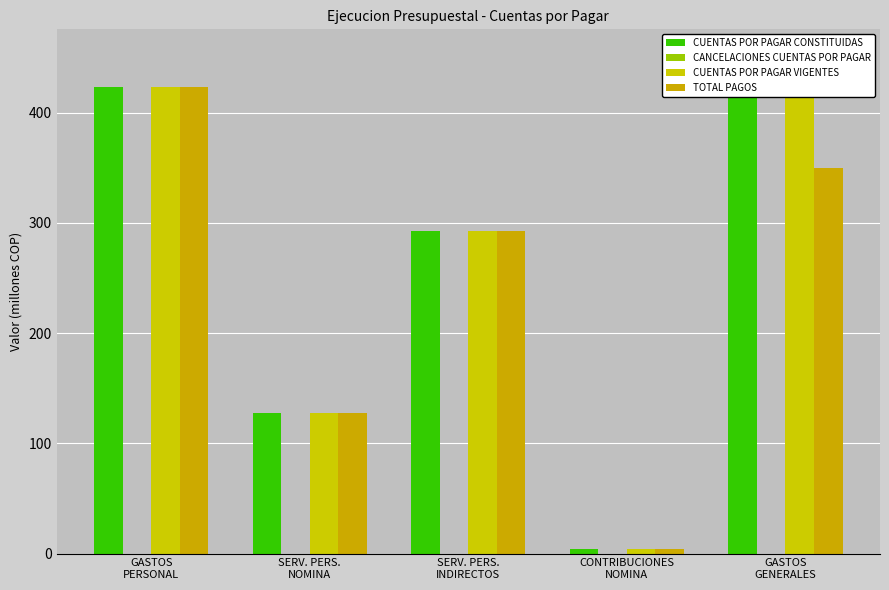

What is the difference between the second highest and second lowest values in the CUENTAS POR PAGAR VIGENTES series?

296.3